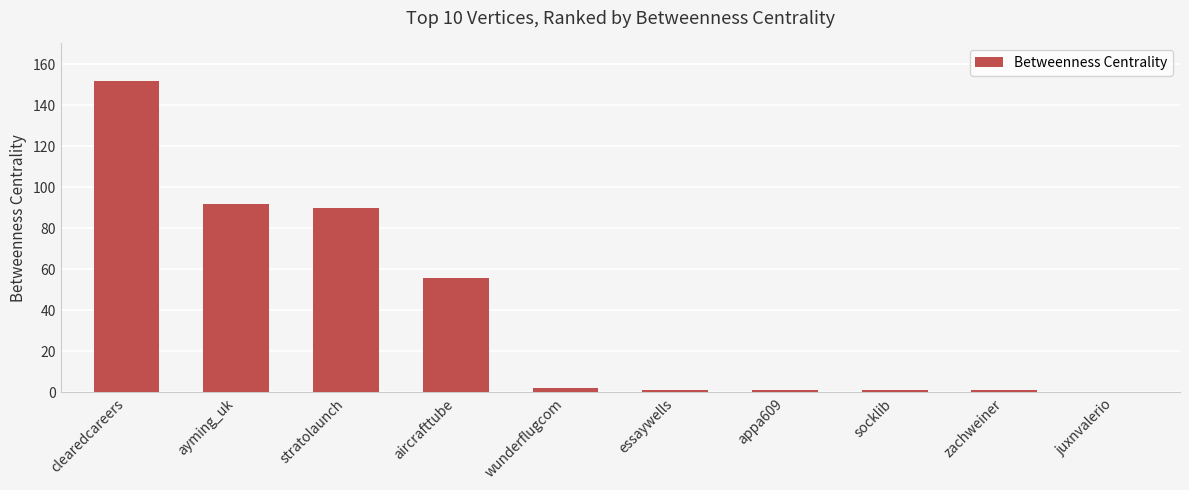

How many positive values are there?

9